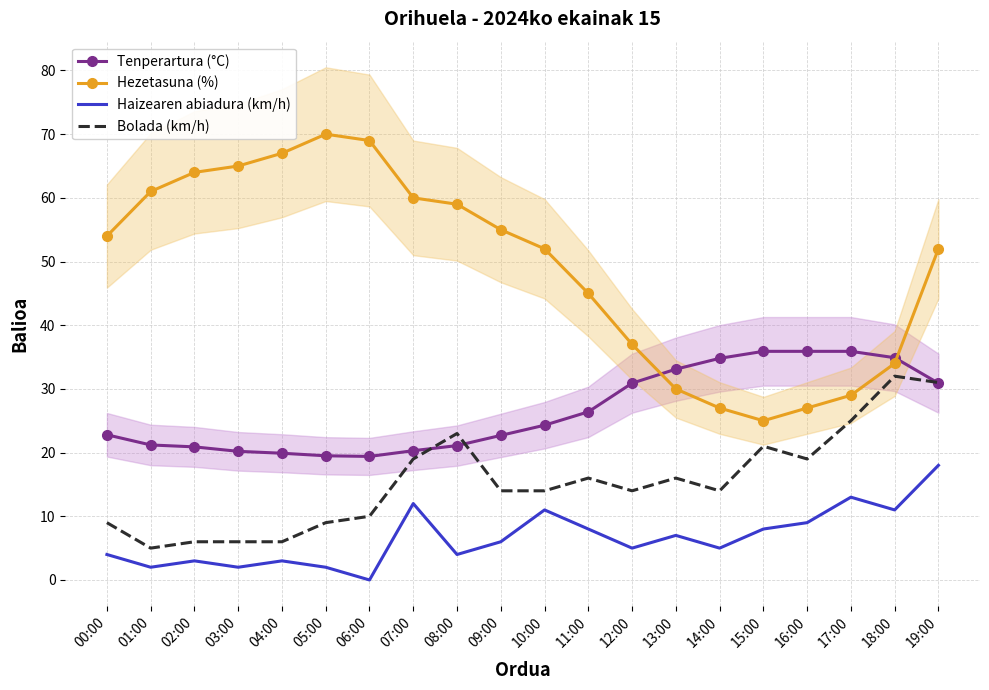

How many values in the Haizearen abiadura (km/h) series are below 6?

10